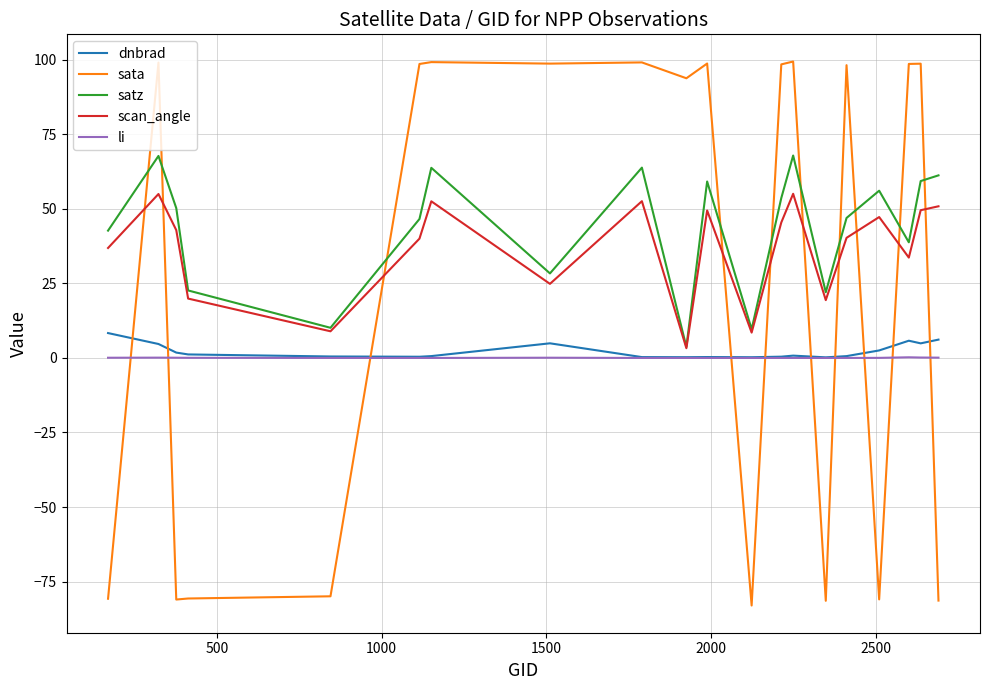

Which series has the widest spread of values?

sata